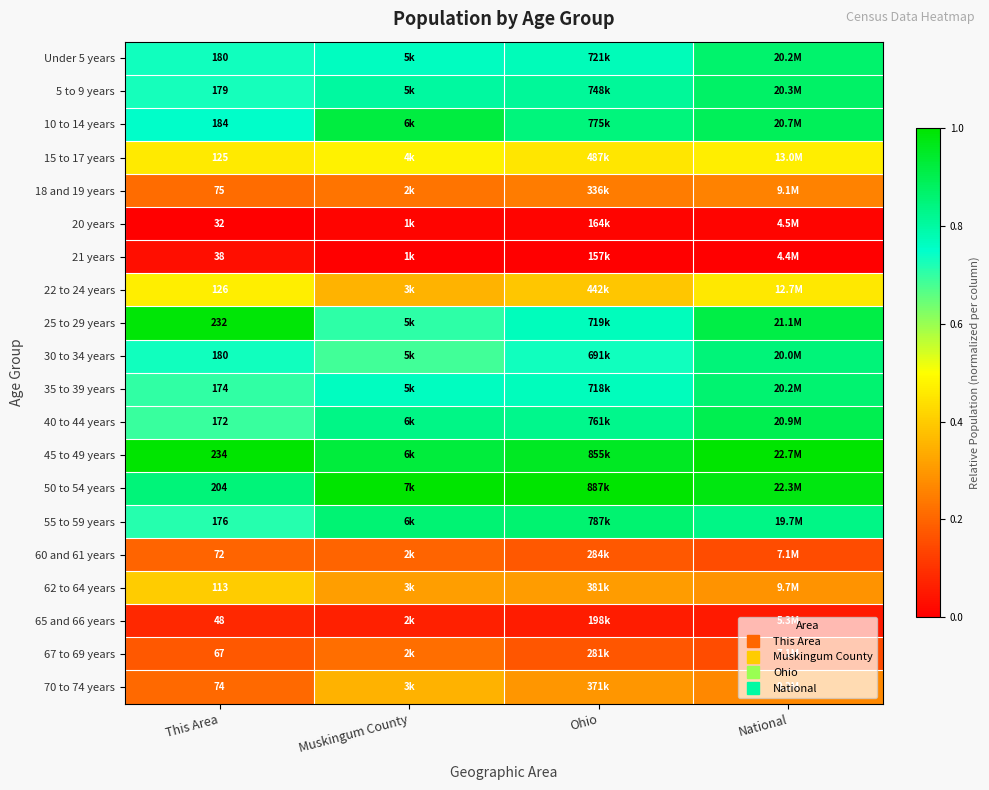

How many data points does each series have?

4